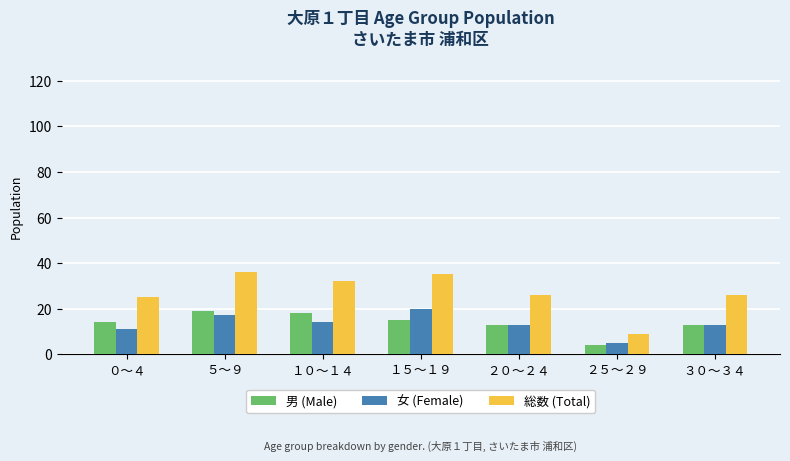

Is the value of 女 (Female) at ０～４ greater than the value of 総数 (Total) at ０～４?

No